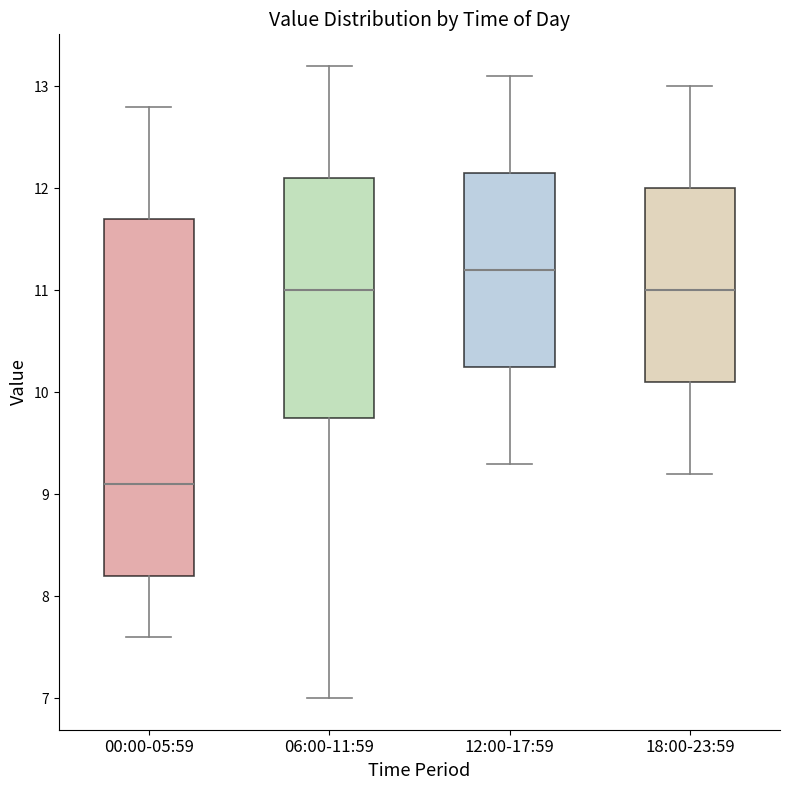

Reading left to right, transcribe this box plot: for each box, give where its median line is, the range the box spans, and where its two whiskers end, as read against the y-axis. The values are not printed on the chart, so give them approximately, as read against the axis.

00:00-05:59: median 9.1, box 8.2 to 11.7, whiskers 7.6 to 12.8
06:00-11:59: median 11.0, box 9.8 to 12.1, whiskers 7.0 to 13.2
12:00-17:59: median 11.2, box 10.3 to 12.2, whiskers 9.3 to 13.1
18:00-23:59: median 11.0, box 10.1 to 12.0, whiskers 9.2 to 13.0